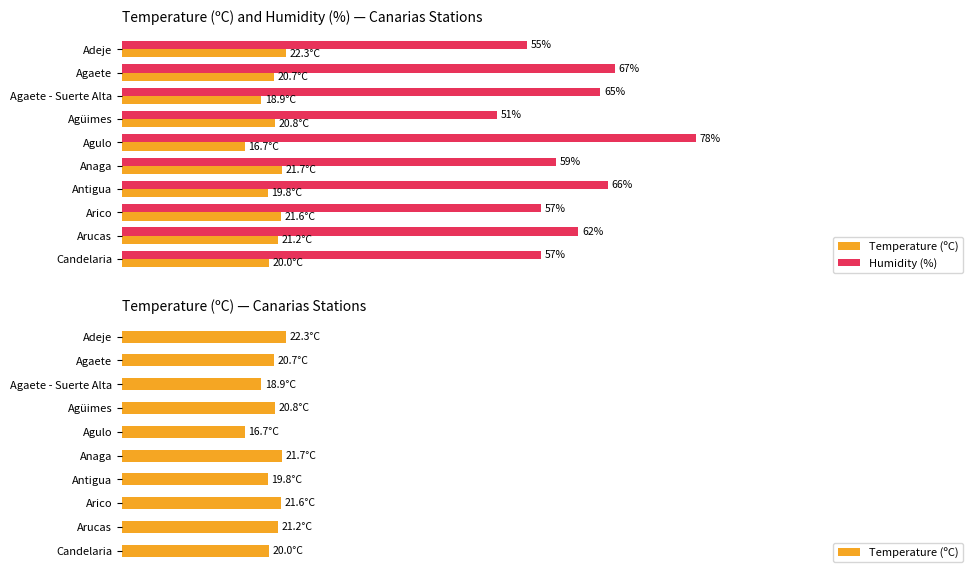

What is the total value across all series at Antigua?

85.8